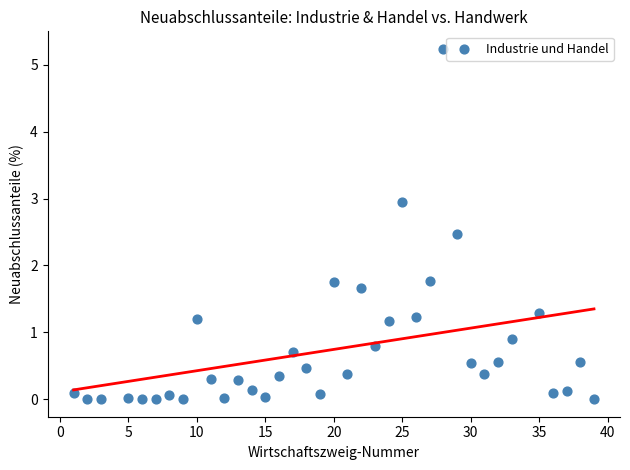

What is the range of Y values (max minus min)?

5.2